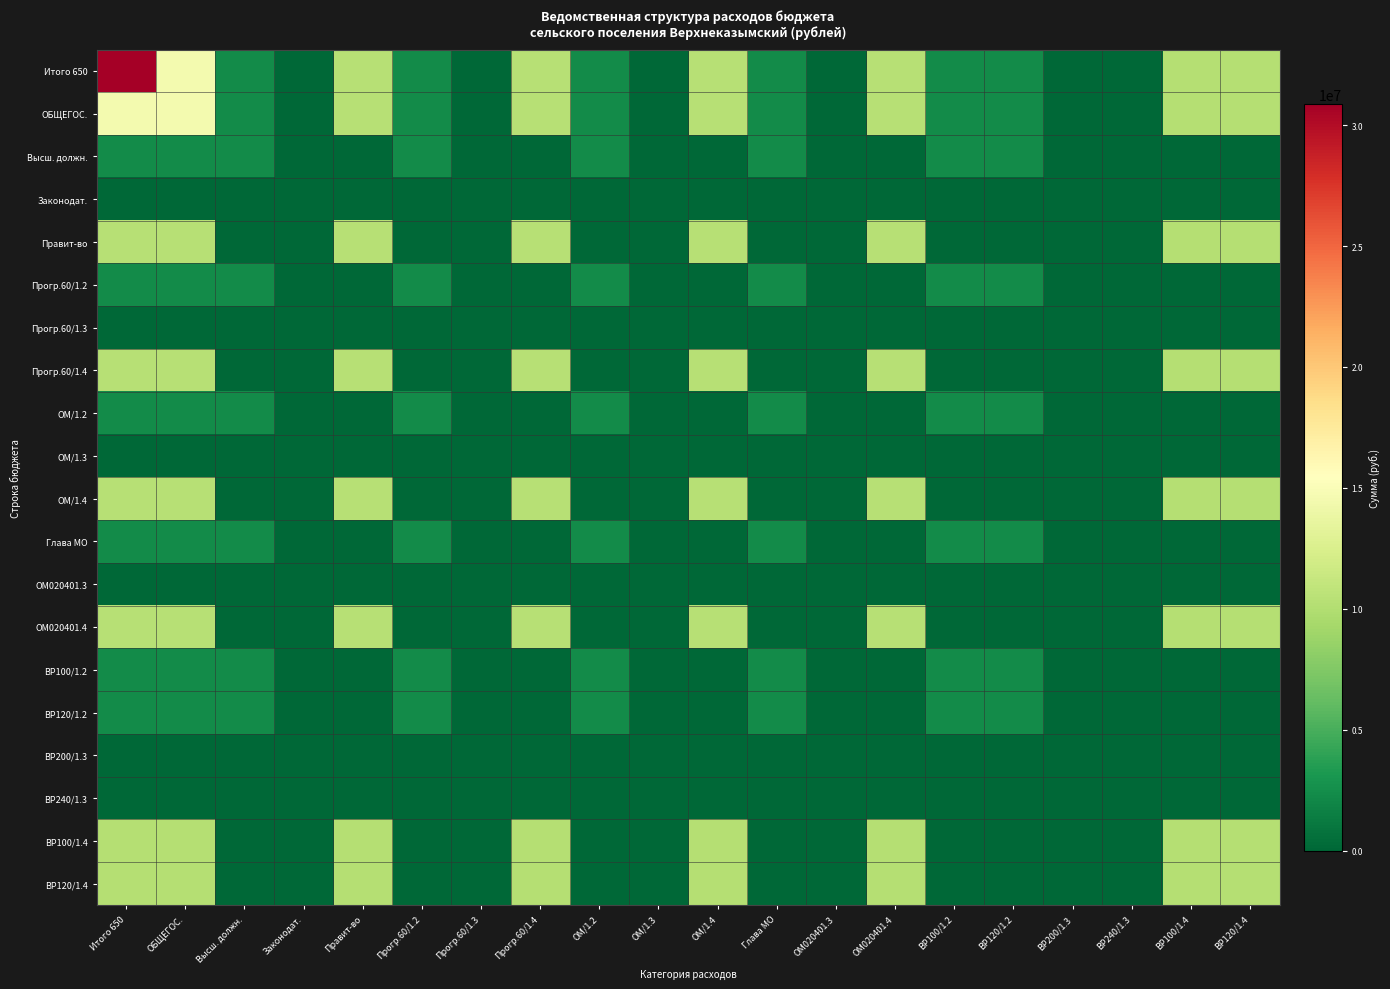

Which has a higher value, ВР200/1.3 or ОМ/1.3?

ВР200/1.3